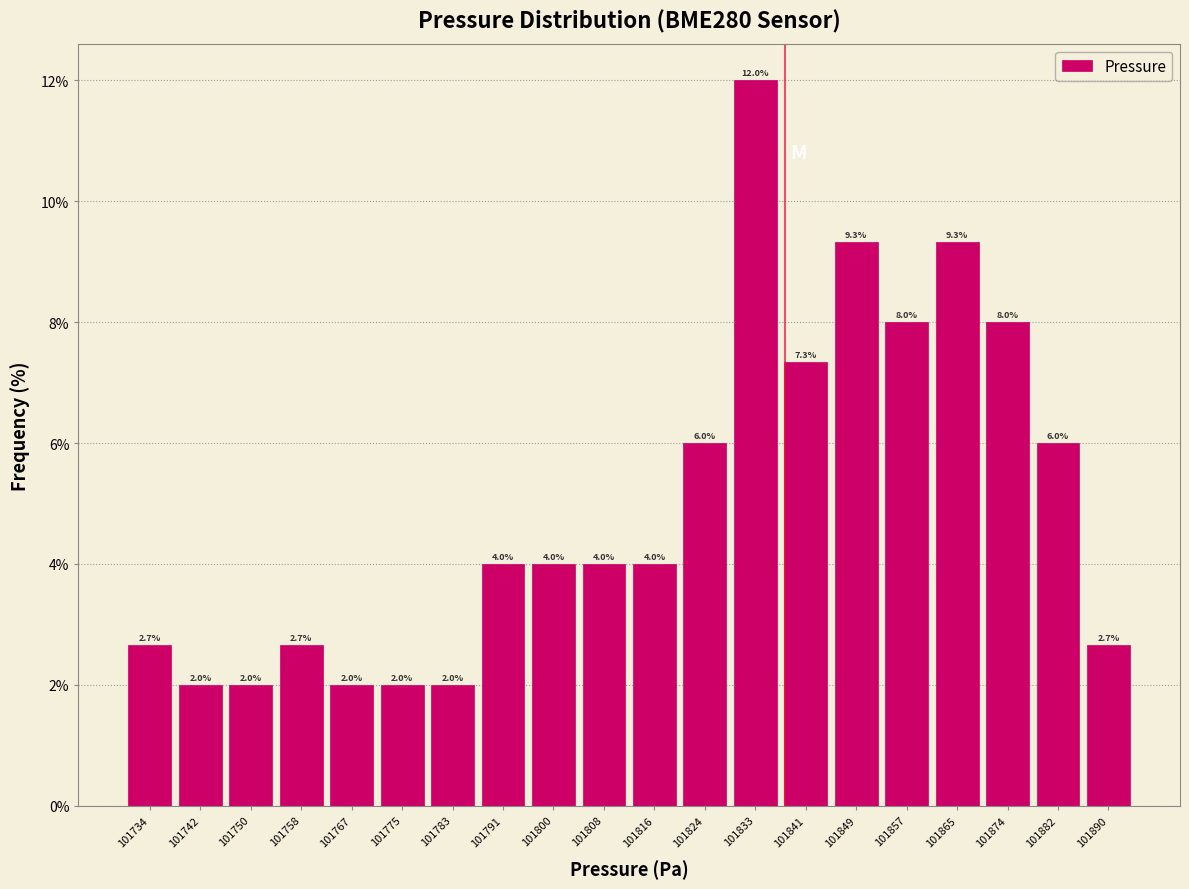

Which range on the x-axis has the tallest bar?

101829 to 101837